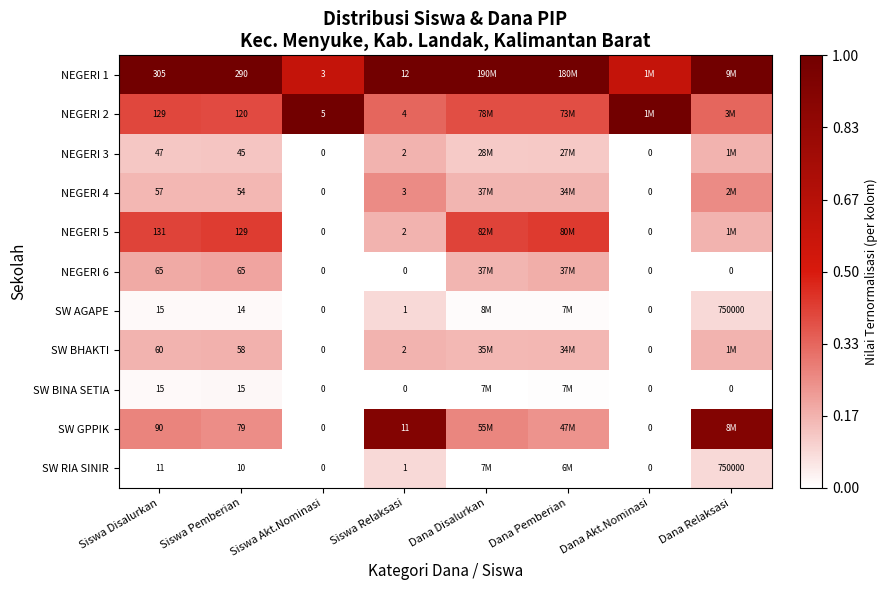

True or false: NEGERI 5 has a value of -0.2 at Siswa Akt.Nominasi.

False